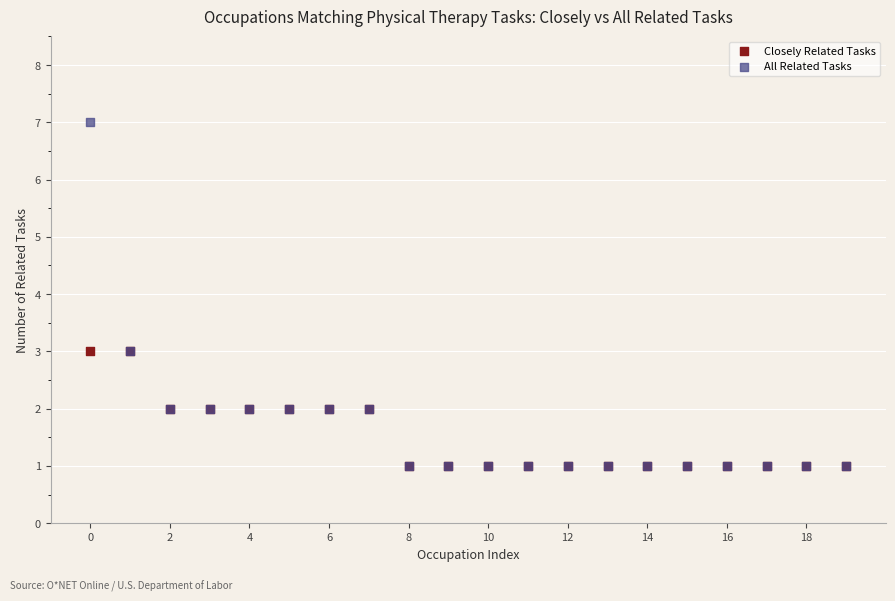

Which series has the widest spread of Y values?

All Related Tasks